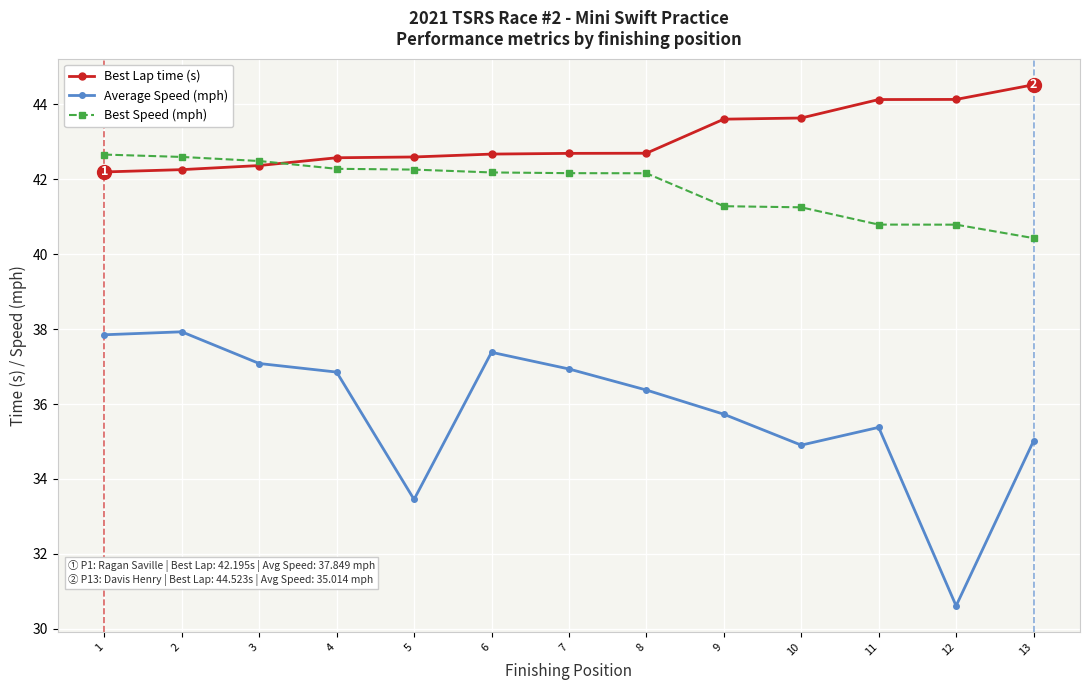

Which series has the largest range (max minus min)?

Average Speed (mph)